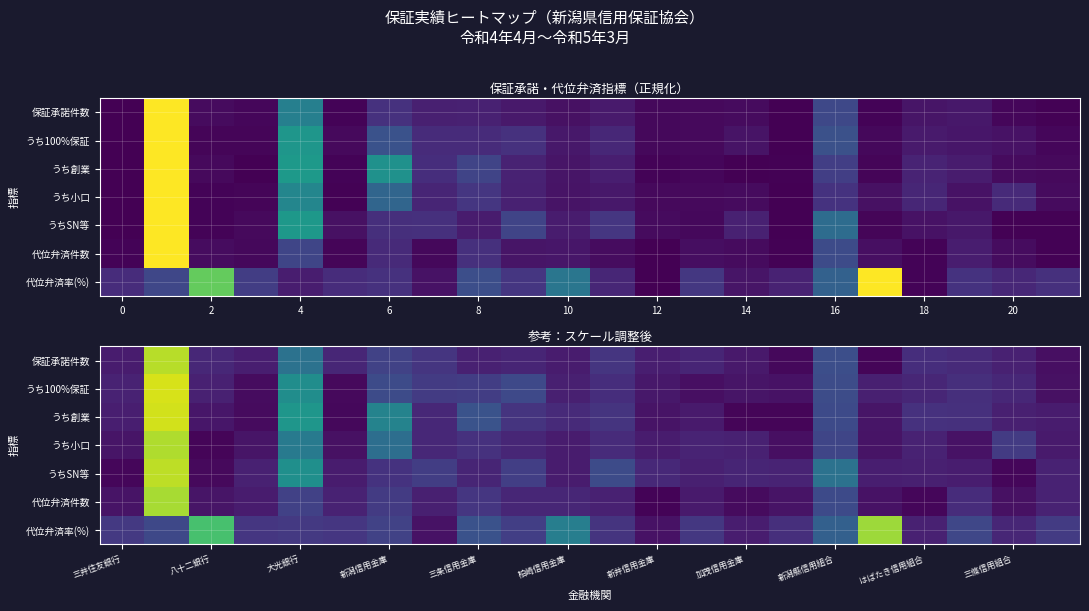

How many data points does each series have?

22